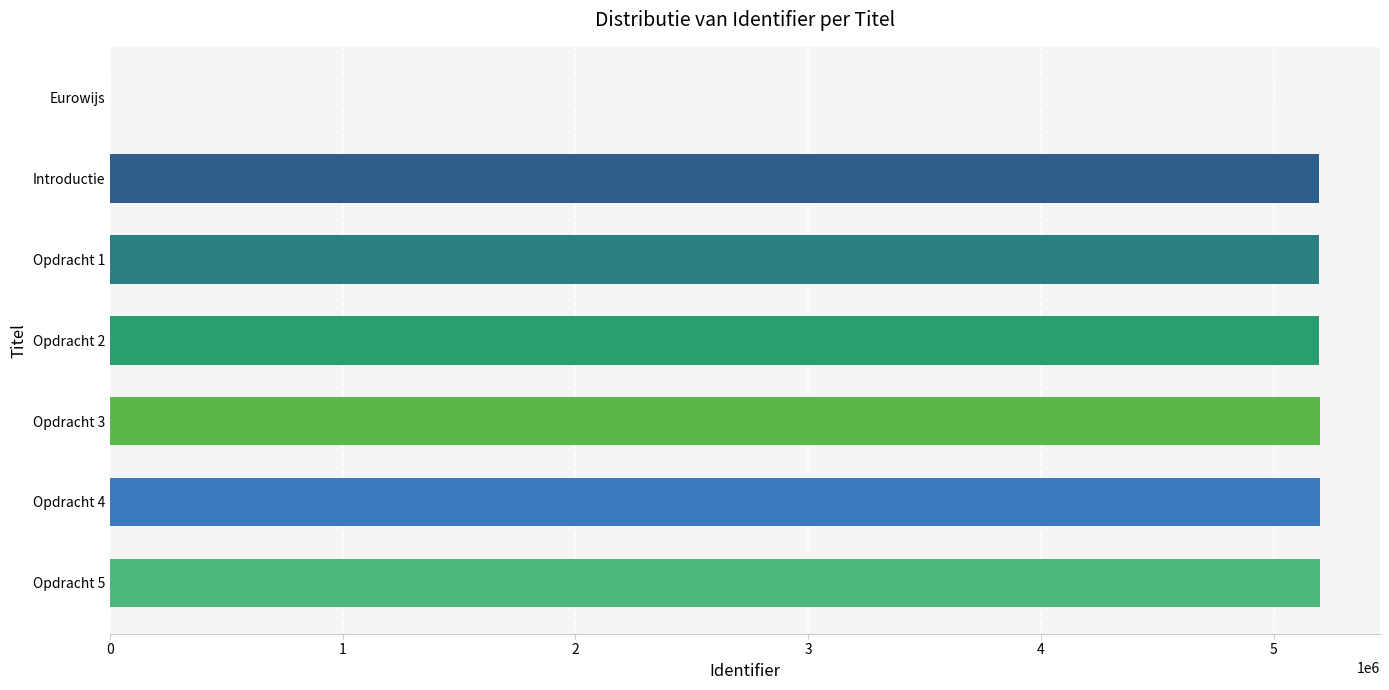

Approximately how many times larger is the value at Opdracht 5 compared to Opdracht 3?

1.0